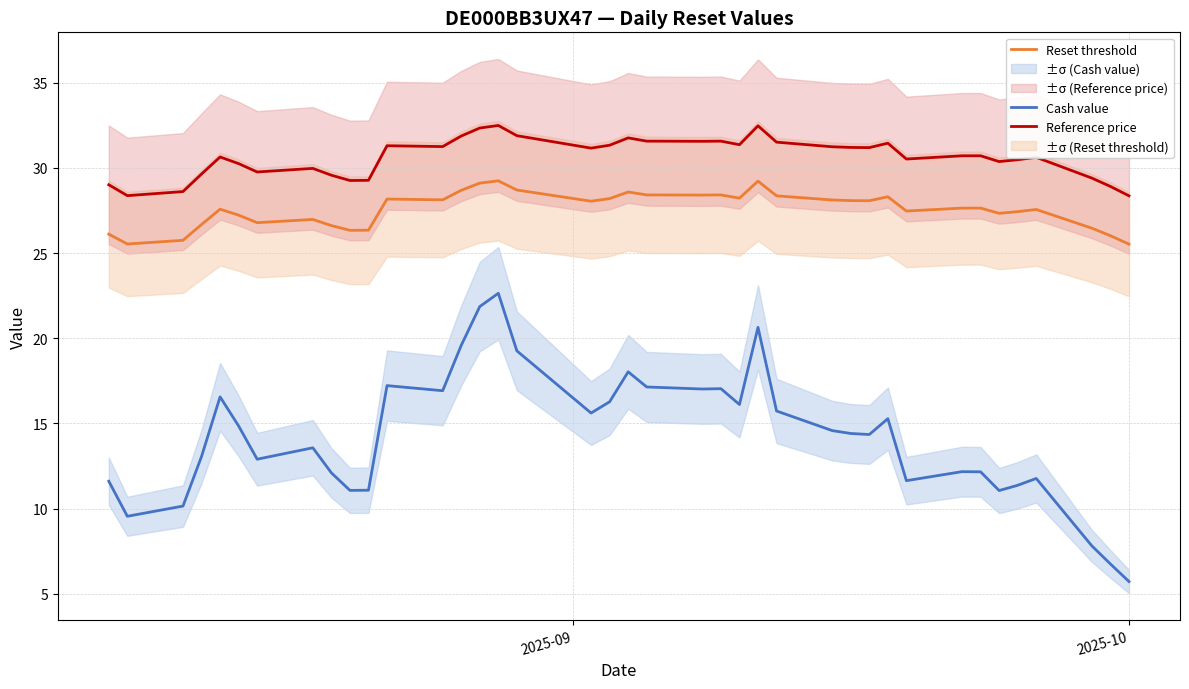

True or false: Cash value and Reset threshold cross at least once.

False